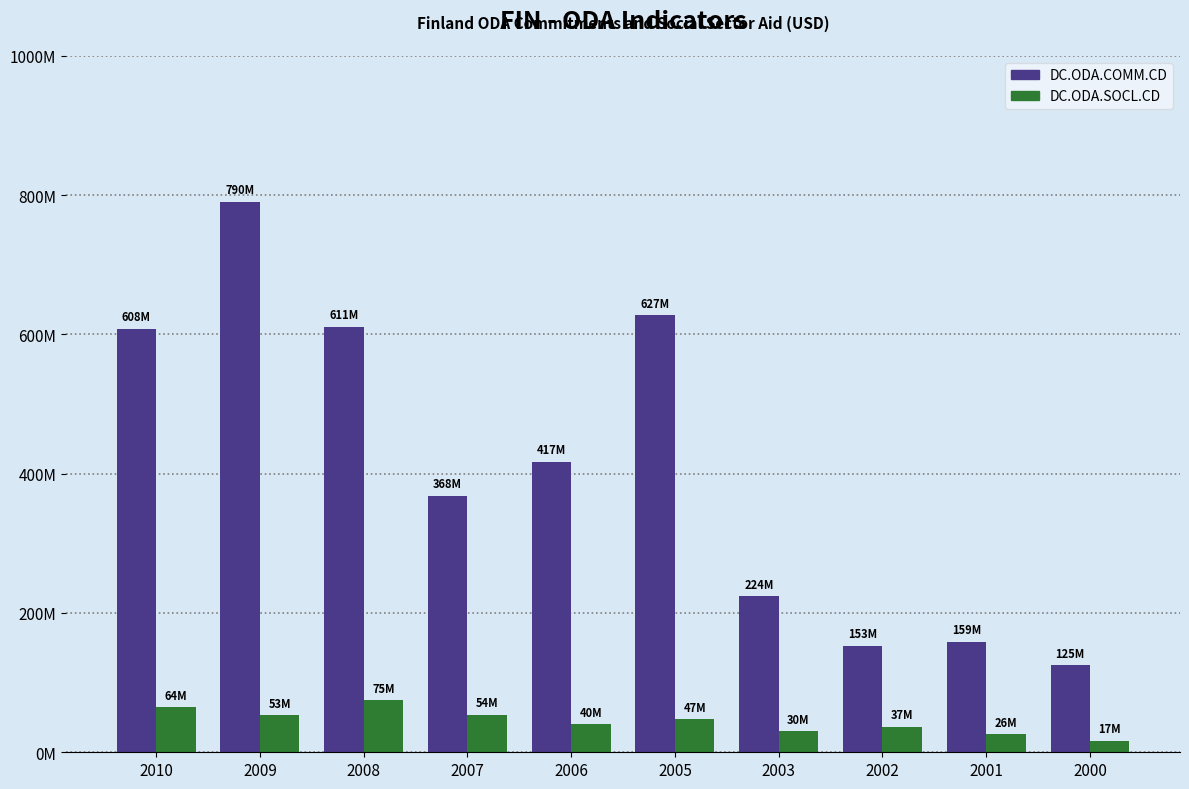

What are all the series names shown in the legend?

DC.ODA.COMM.CD, DC.ODA.SOCL.CD